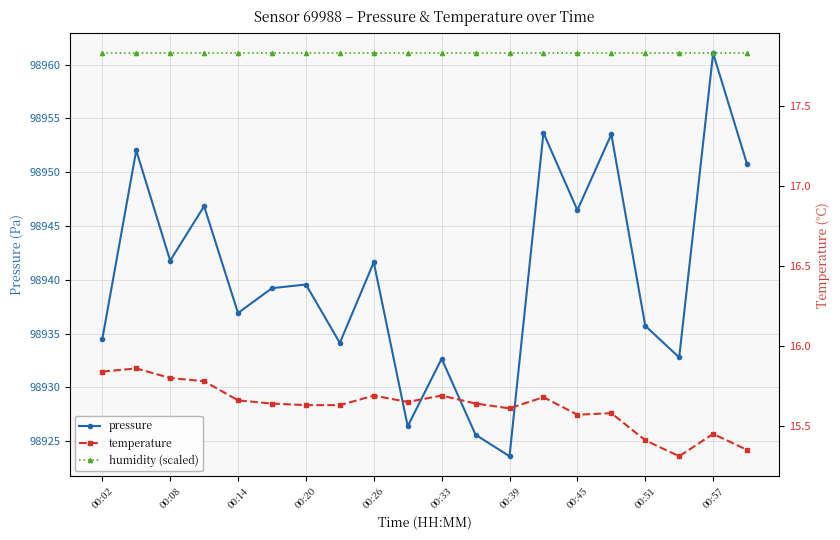

What is the maximum value for pressure?

98961.1